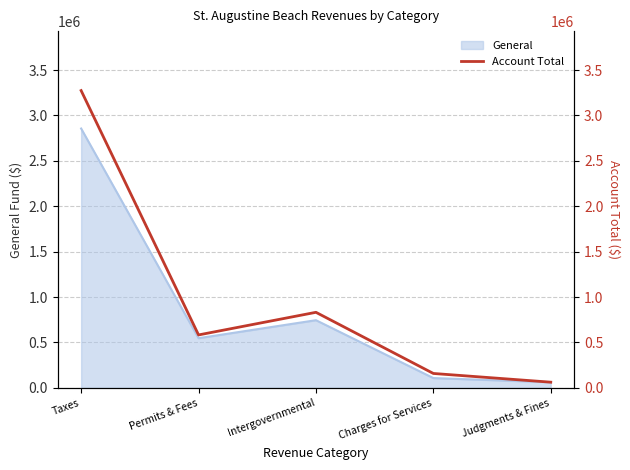

The General series shows 5055707 at Taxes. True or false?

False